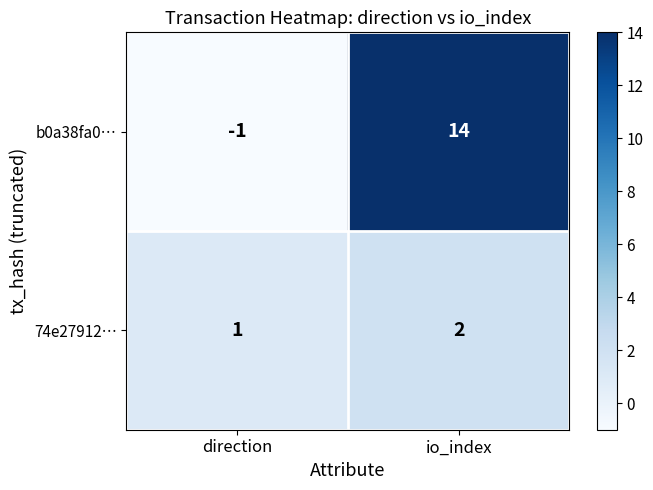

At which label does 74e27912… reach its peak?

io_index